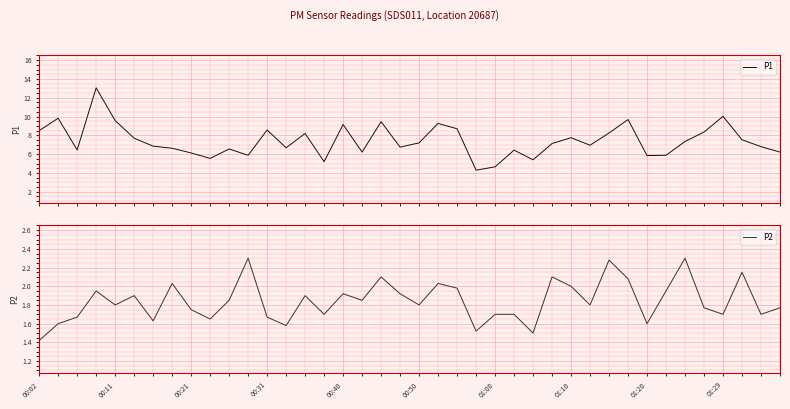

The value of P1 at 33 is 8.6. True or false?

False